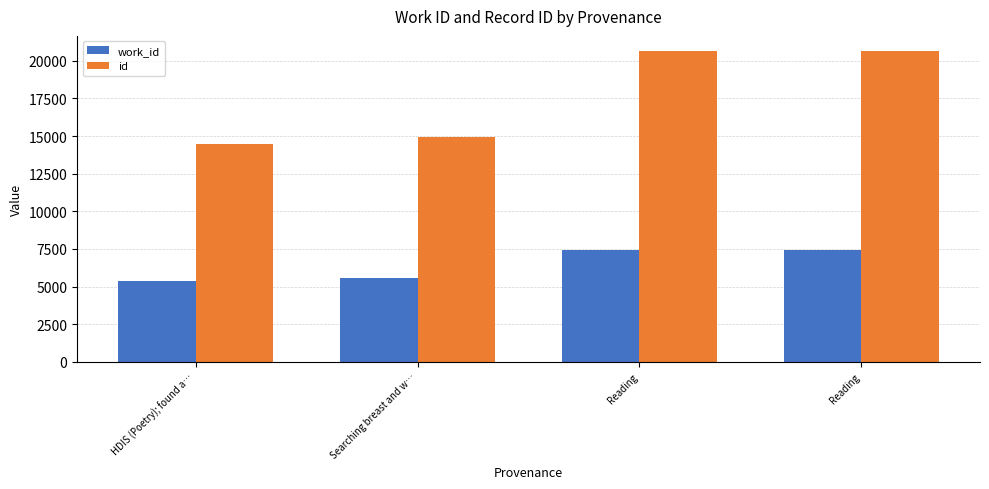

Which series has the largest total across all categories?

id